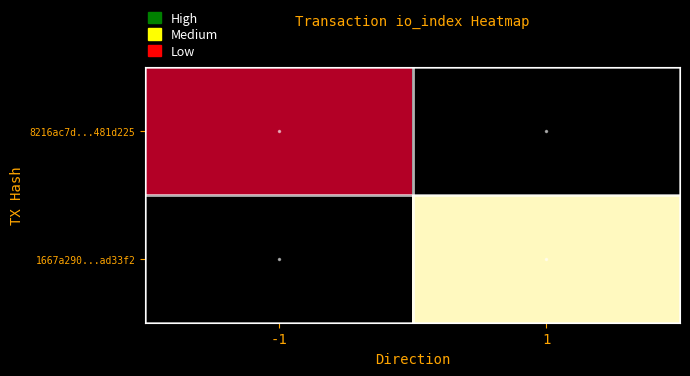

The value of 8216ac7d...481d225 at -1 is 31.7. True or false?

False